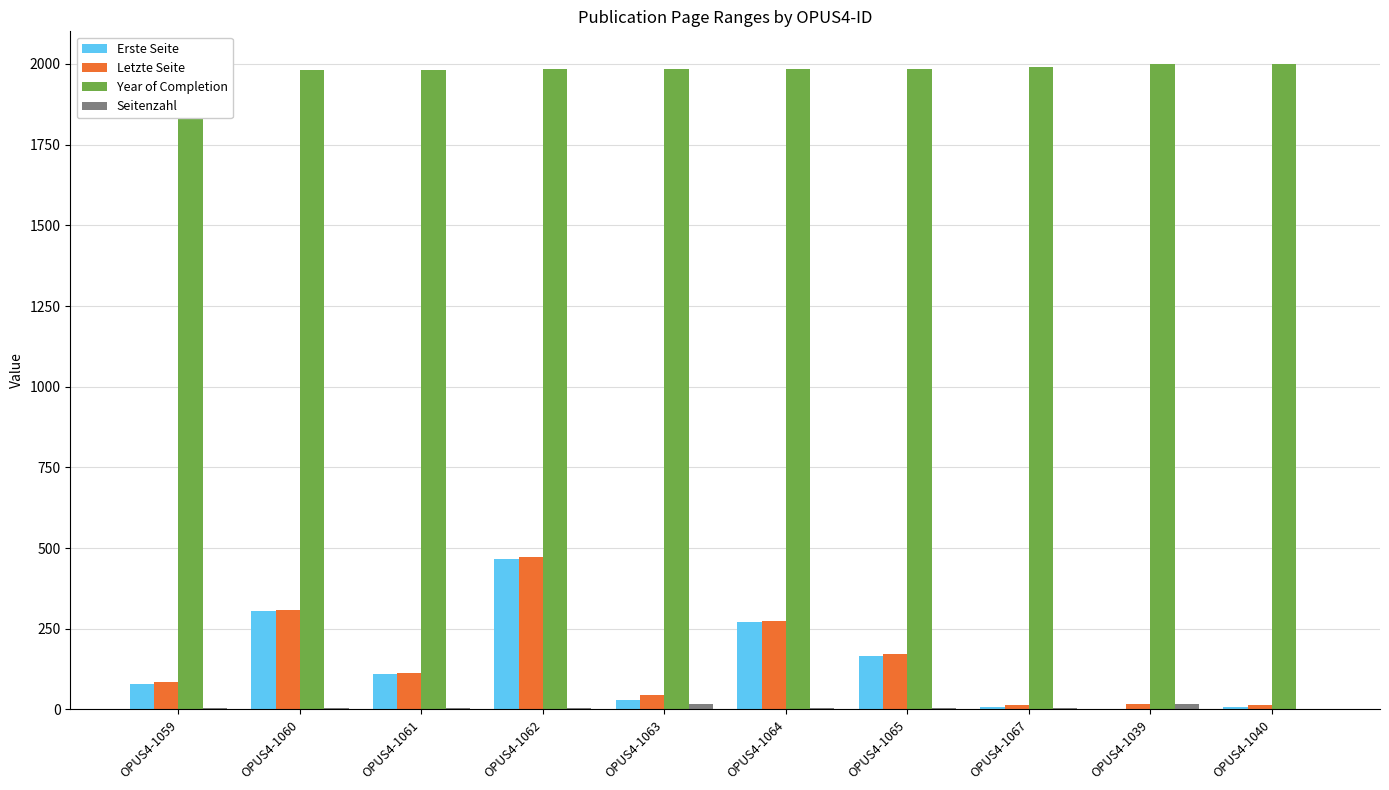

What is the difference between the highest and lowest values at OPUS4-1064?

1979